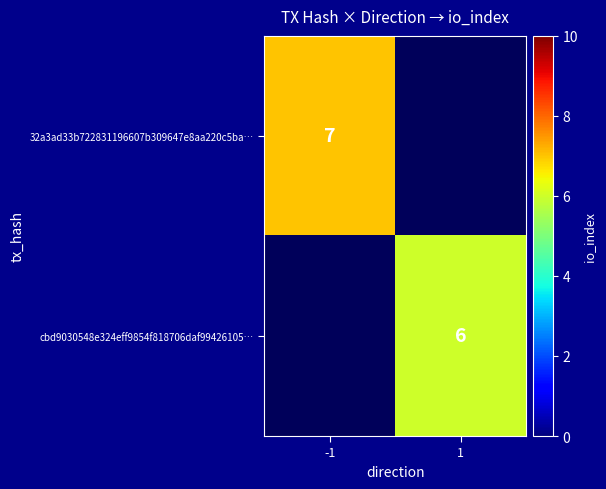

The cbd9030548e324eff9854f818706daf99426105… series shows 11 at 1. True or false?

False